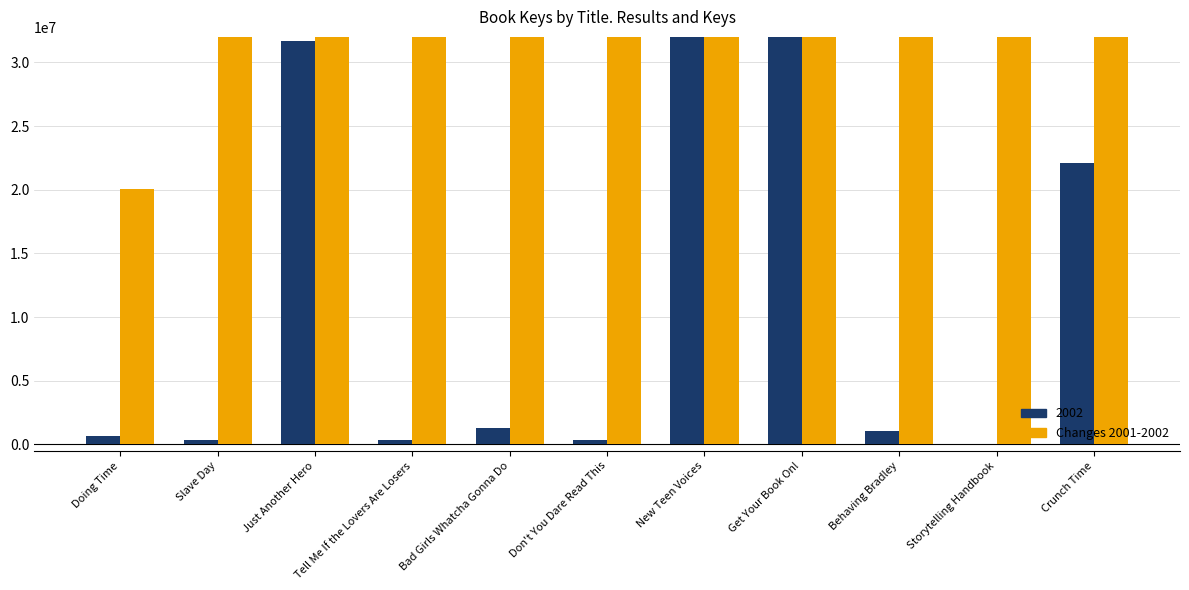

What is the difference between the maximum and minimum values?

200596986.0